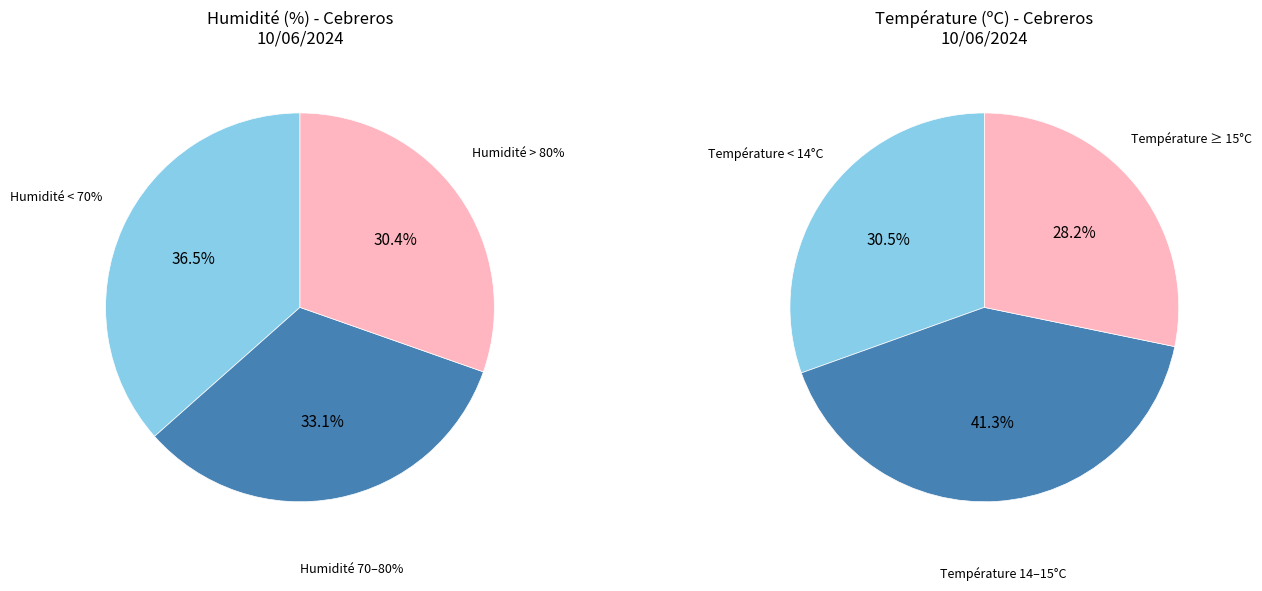

Is it true that 14:00 is 1% of the pie?

False